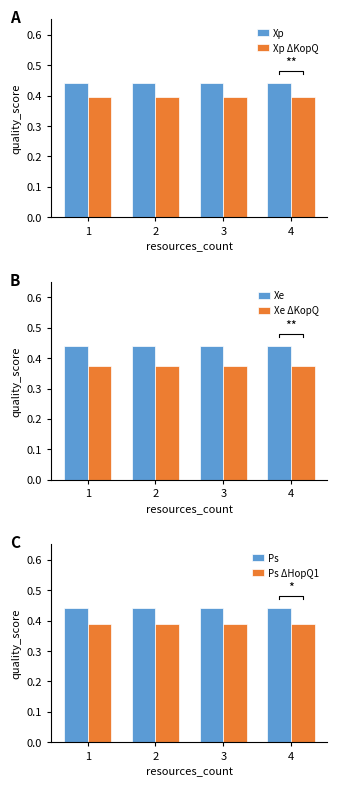

True or false: Xe ΔKopQ has a value of 0.4 at 3.

True